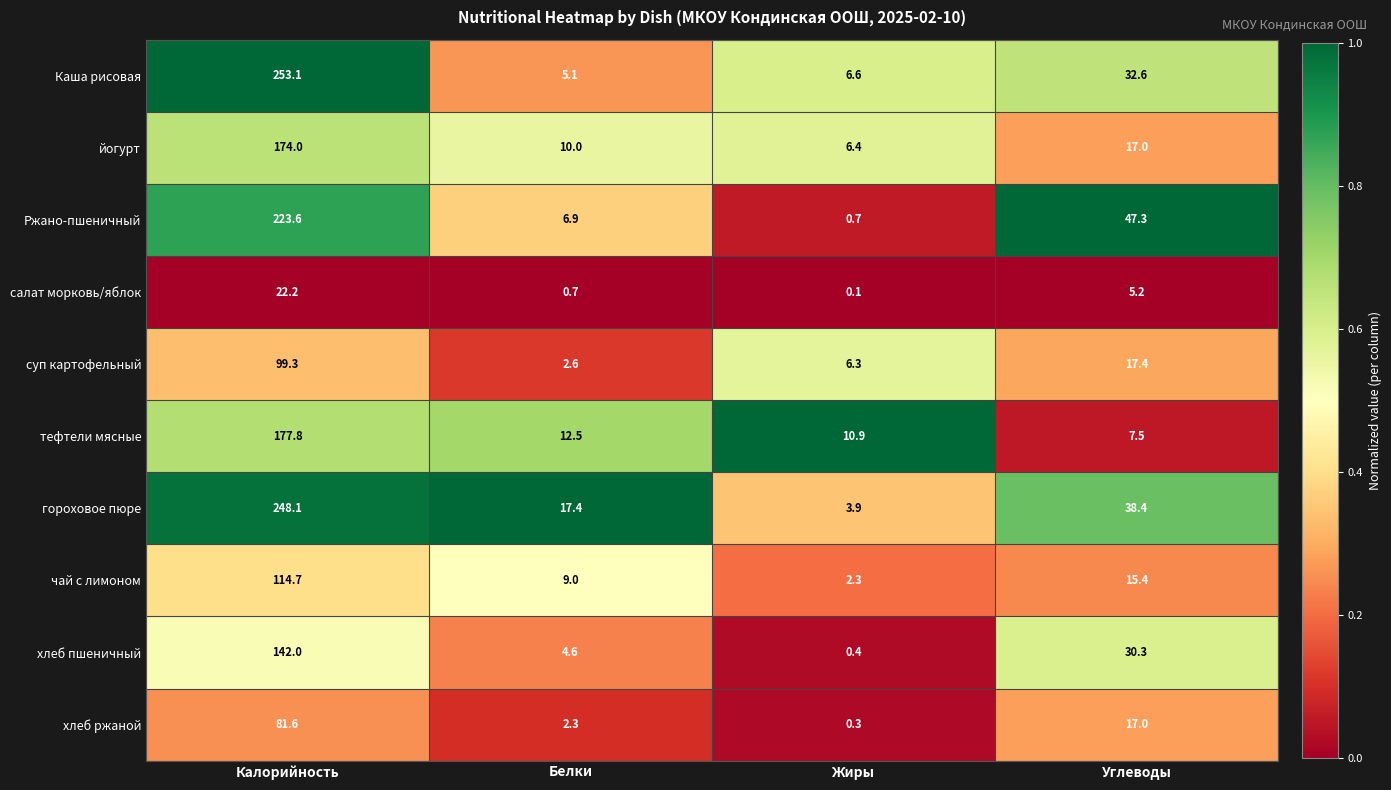

What is the approximate value of гороховое пюре at Жиры?

3.9